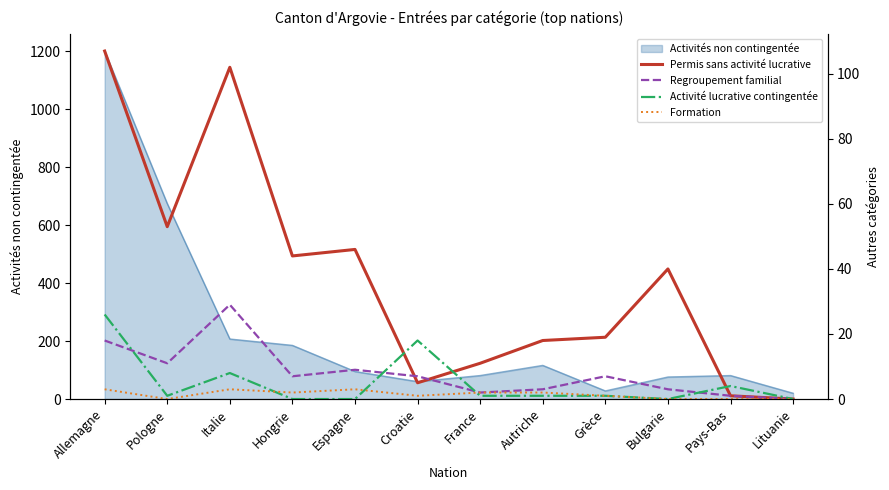

True or false: Activités non contingentée has a value of 129 at France.

False